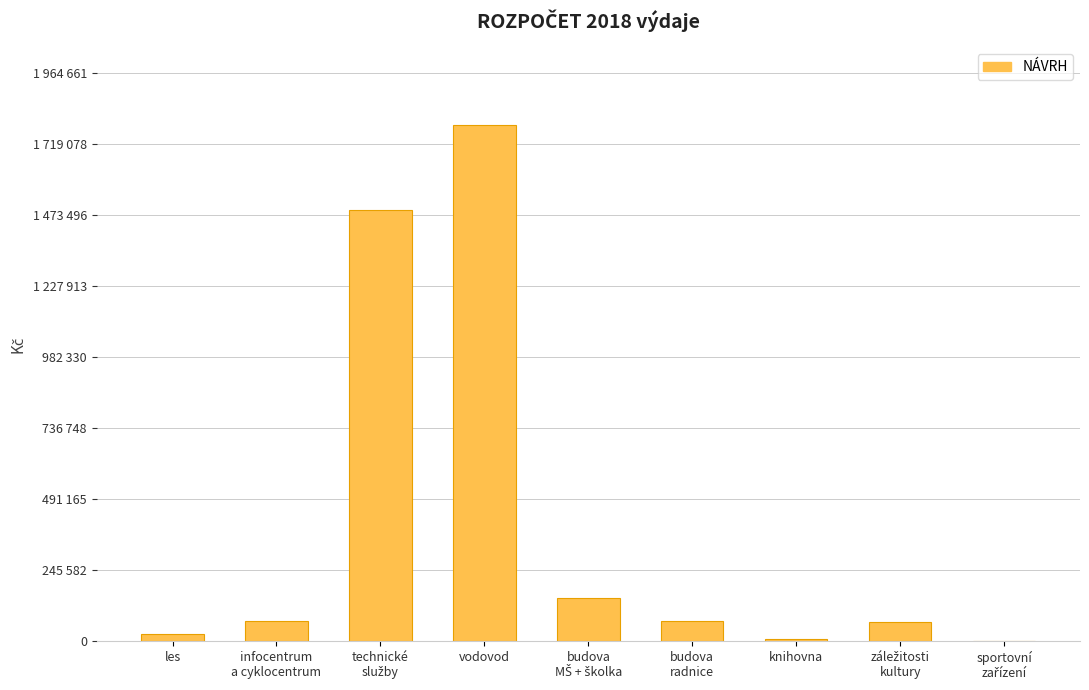

What is the value of the 8th bar from the left?

65000